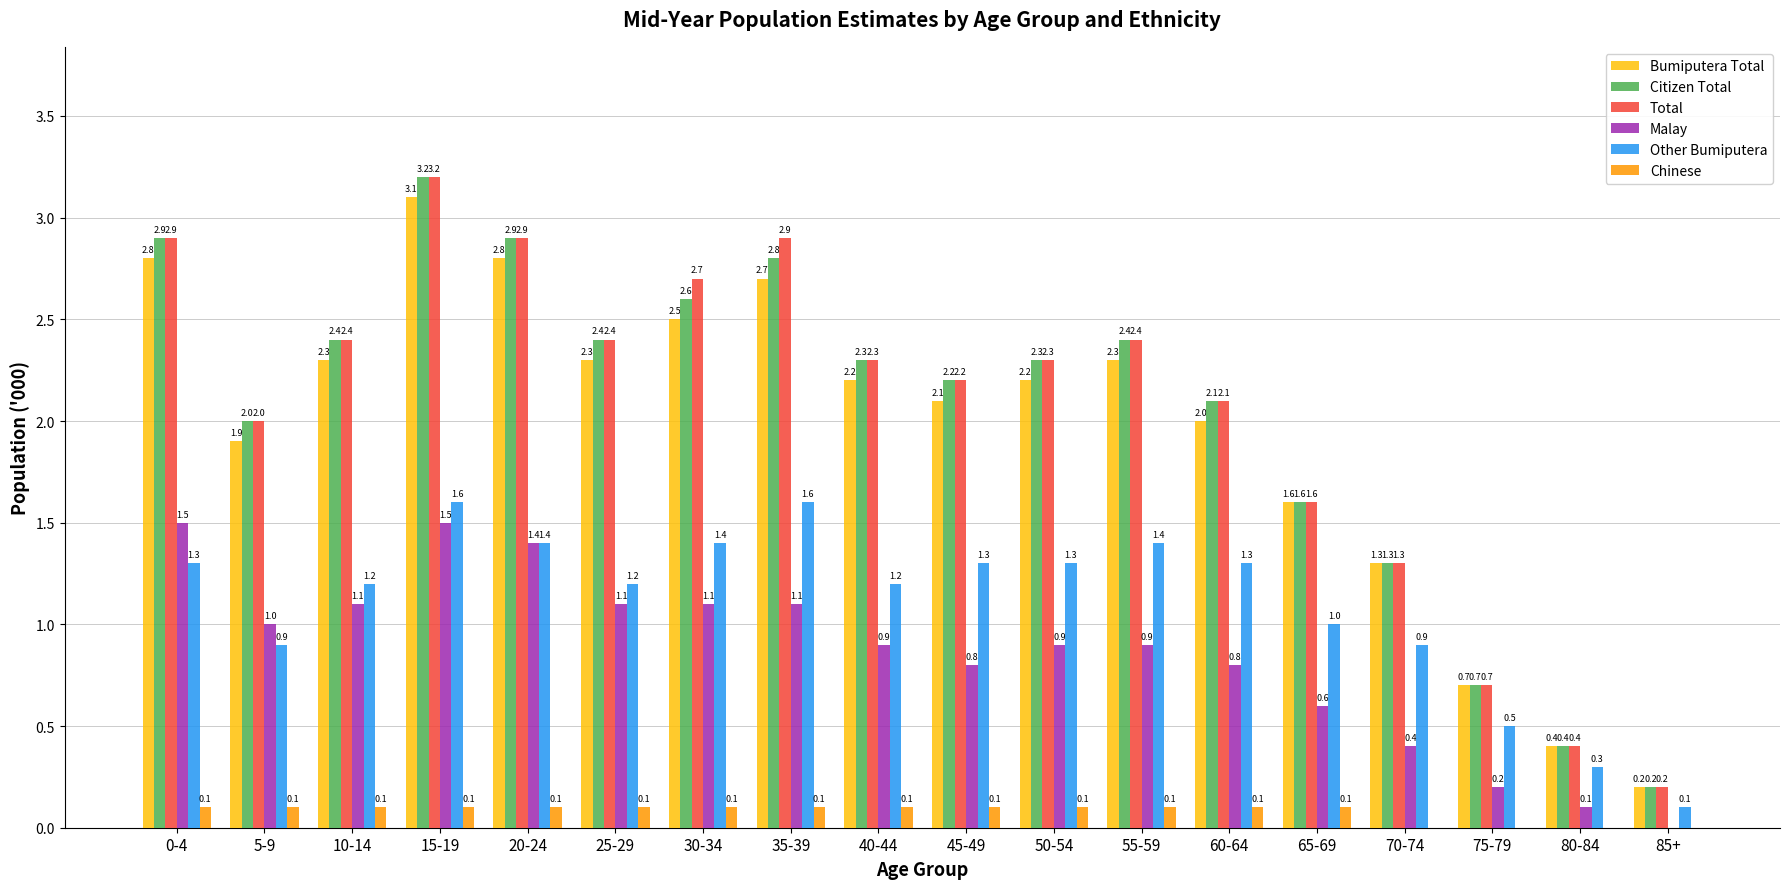

Reading left to right, list all the values displayed in this chart.

Bumiputera Total: 0-4=2.8	5-9=1.9	10-14=2.3	15-19=3.1	20-24=2.8	25-29=2.3	30-34=2.5	35-39=2.7	40-44=2.2	45-49=2.1	50-54=2.2	55-59=2.3	60-64=2.0	65-69=1.6	70-74=1.3	75-79=0.7	80-84=0.4	85+=0.2
Citizen Total: 0-4=2.9	5-9=2.0	10-14=2.4	15-19=3.2	20-24=2.9	25-29=2.4	30-34=2.6	35-39=2.8	40-44=2.3	45-49=2.2	50-54=2.3	55-59=2.4	60-64=2.1	65-69=1.6	70-74=1.3	75-79=0.7	80-84=0.4	85+=0.2
Total: 0-4=2.9	5-9=2.0	10-14=2.4	15-19=3.2	20-24=2.9	25-29=2.4	30-34=2.7	35-39=2.9	40-44=2.3	45-49=2.2	50-54=2.3	55-59=2.4	60-64=2.1	65-69=1.6	70-74=1.3	75-79=0.7	80-84=0.4	85+=0.2
Malay: 0-4=1.5	5-9=1.0	10-14=1.1	15-19=1.5	20-24=1.4	25-29=1.1	30-34=1.1	35-39=1.1	40-44=0.9	45-49=0.8	50-54=0.9	55-59=0.9	60-64=0.8	65-69=0.6	70-74=0.4	75-79=0.2	80-84=0.1	85+=0.0
Other Bumiputera: 0-4=1.3	5-9=0.9	10-14=1.2	15-19=1.6	20-24=1.4	25-29=1.2	30-34=1.4	35-39=1.6	40-44=1.2	45-49=1.3	50-54=1.3	55-59=1.4	60-64=1.3	65-69=1.0	70-74=0.9	75-79=0.5	80-84=0.3	85+=0.1
Chinese: 0-4=0.1	5-9=0.1	10-14=0.1	15-19=0.1	20-24=0.1	25-29=0.1	30-34=0.1	35-39=0.1	40-44=0.1	45-49=0.1	50-54=0.1	55-59=0.1	60-64=0.1	65-69=0.1	70-74=0.0	75-79=0.0	80-84=0.0	85+=0.0